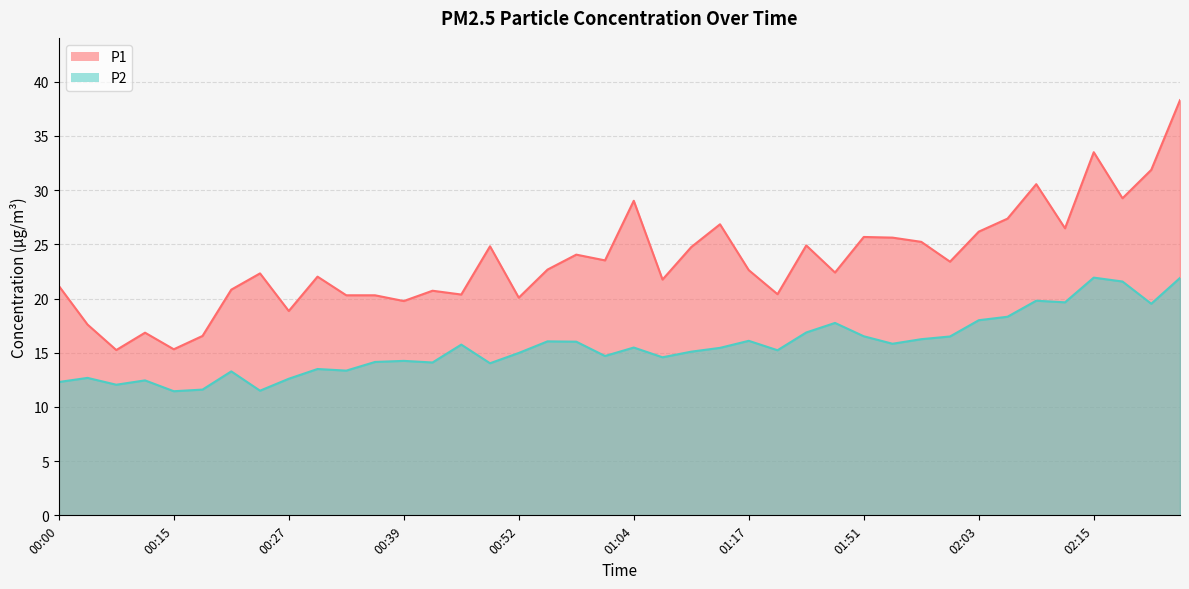

At how many categories does at least one series exceed 29?

6